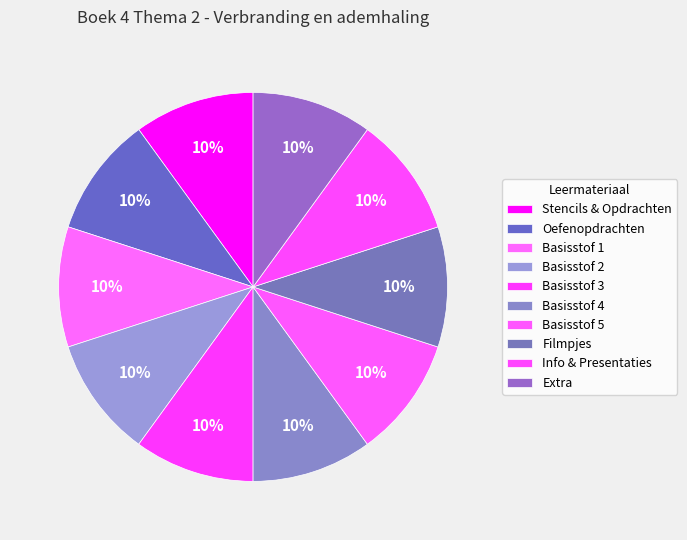

Rank the categories by value from highest to lowest.

Extra, Info & Presentaties, Filmpjes, Basisstof 5, Basisstof 4, Basisstof 3, Basisstof 2, Basisstof 1, Oefenopdrachten, Stencils & Opdrachten